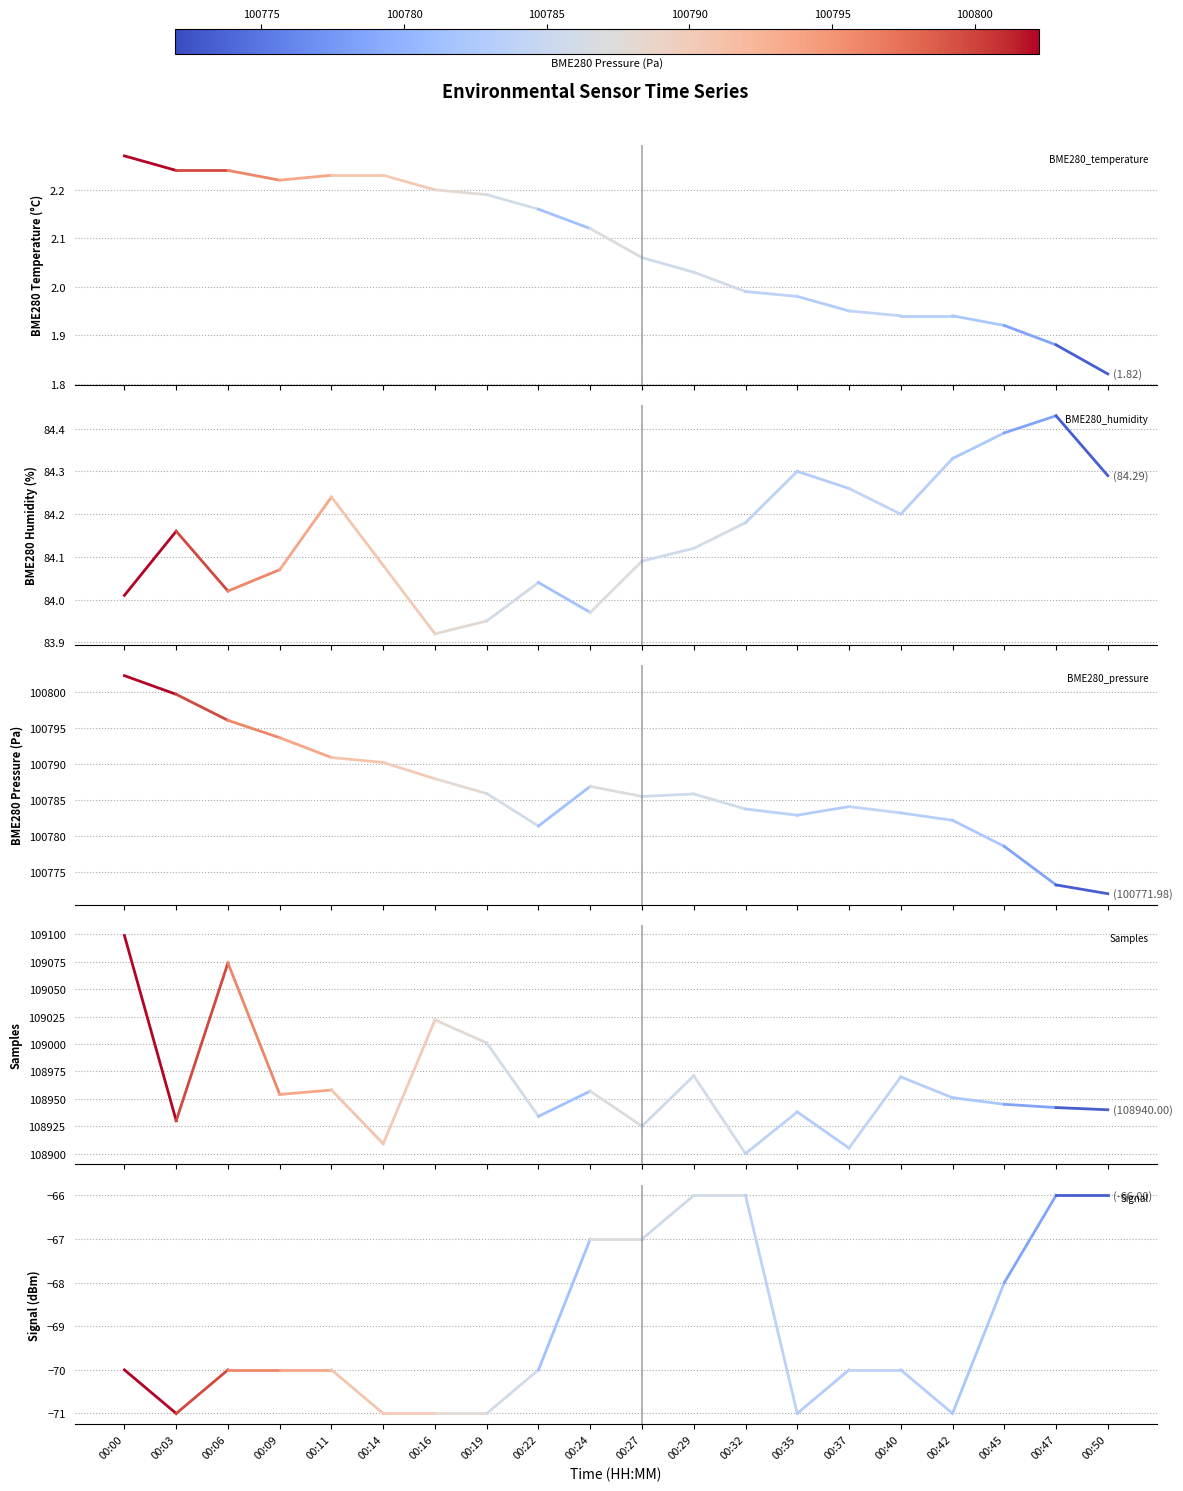

At which category does BME280_temperature reach its first local valley?

00:09